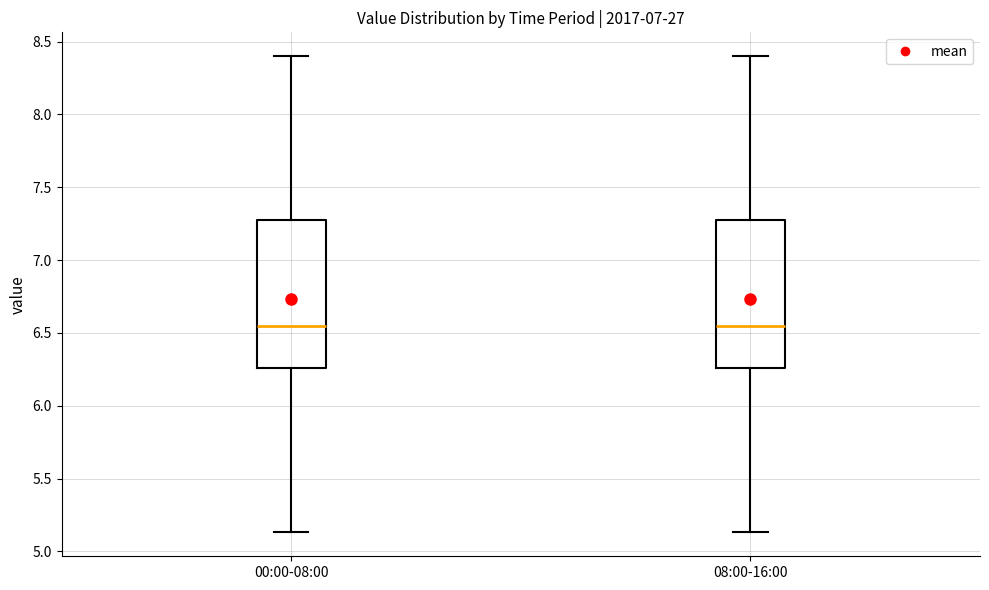

Where does the median line of the box for 08:00-16:00 sit on the y-axis? The values are not printed on the chart, so give them approximately, as read against the axis.

6.55